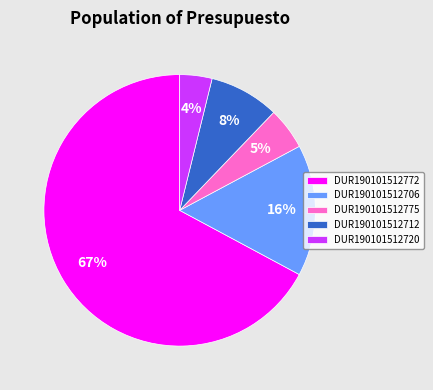

Is it true that DUR190101512706 is 16% of the pie?

True